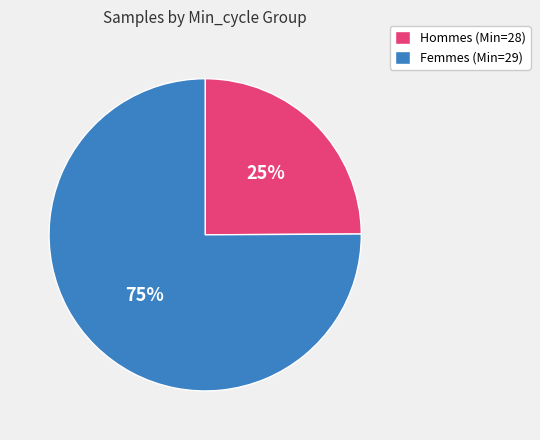

Between Femmes (Min=29) and Hommes (Min=28), which is larger?

Femmes (Min=29)